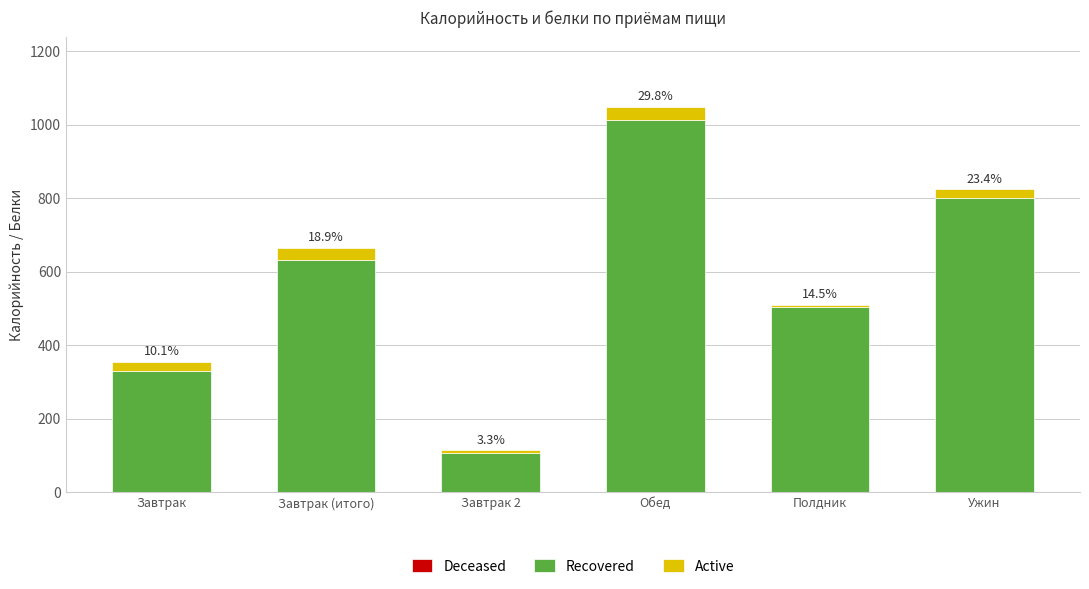

What is the total value across all series at Полдник?

509.8